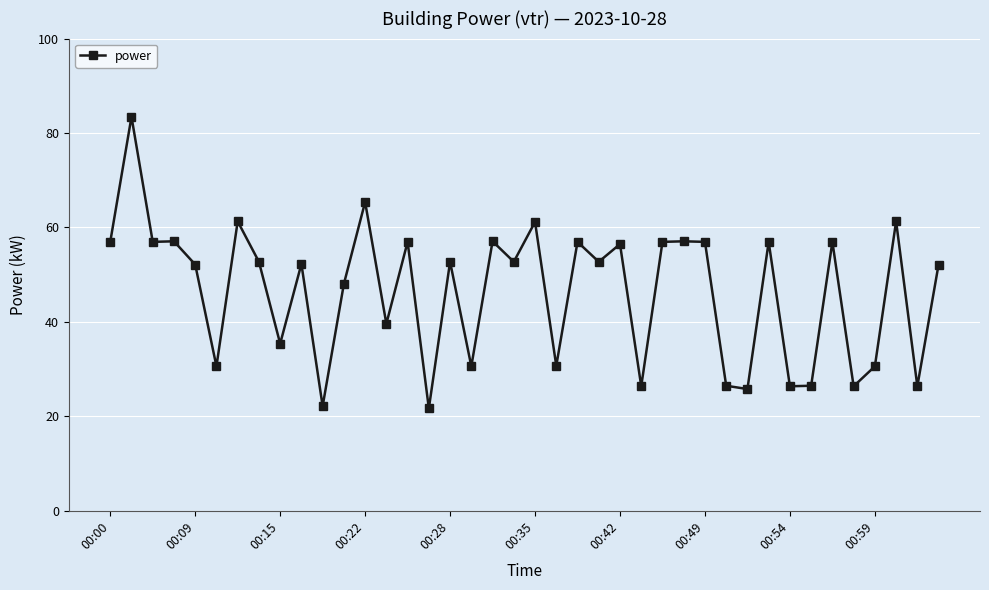

Does the chart have visible grid lines?

Yes